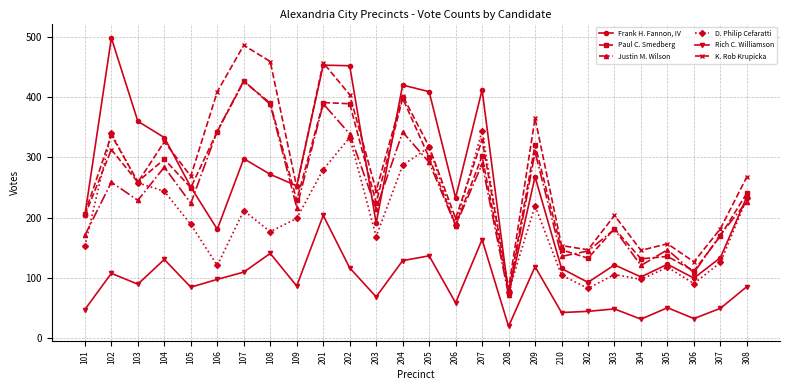

Rank the series by their maximum value, from highest to lowest.

Frank H. Fannon, IV, K. Rob Krupicka, Justin M. Wilson, Paul C. Smedberg, D. Philip Cefaratti, Rich C. Williamson